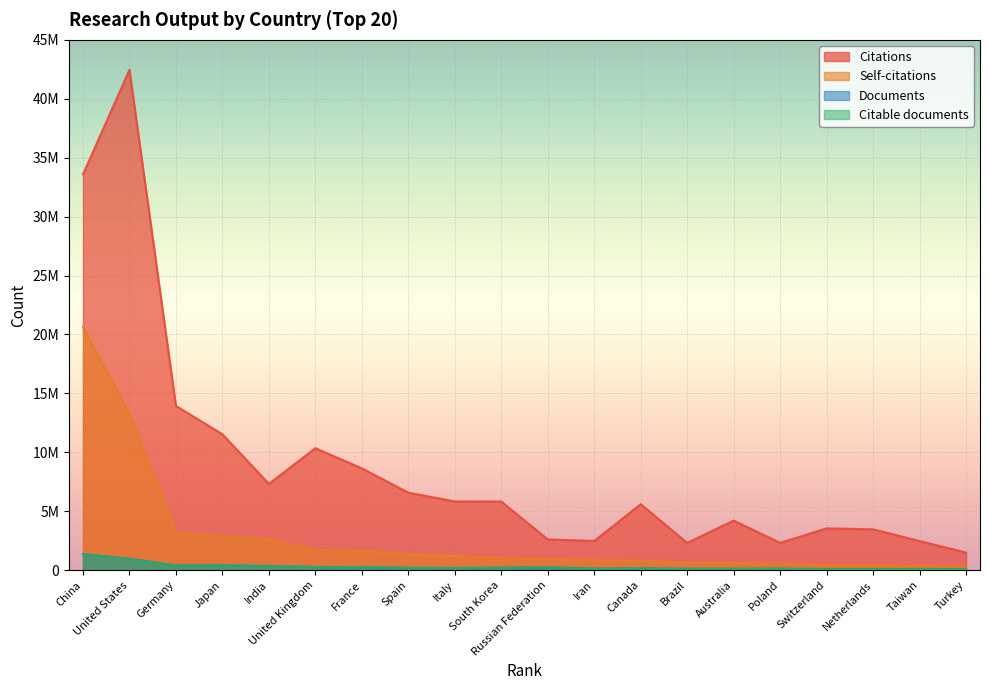

Which series has the largest total across all categories?

Citations